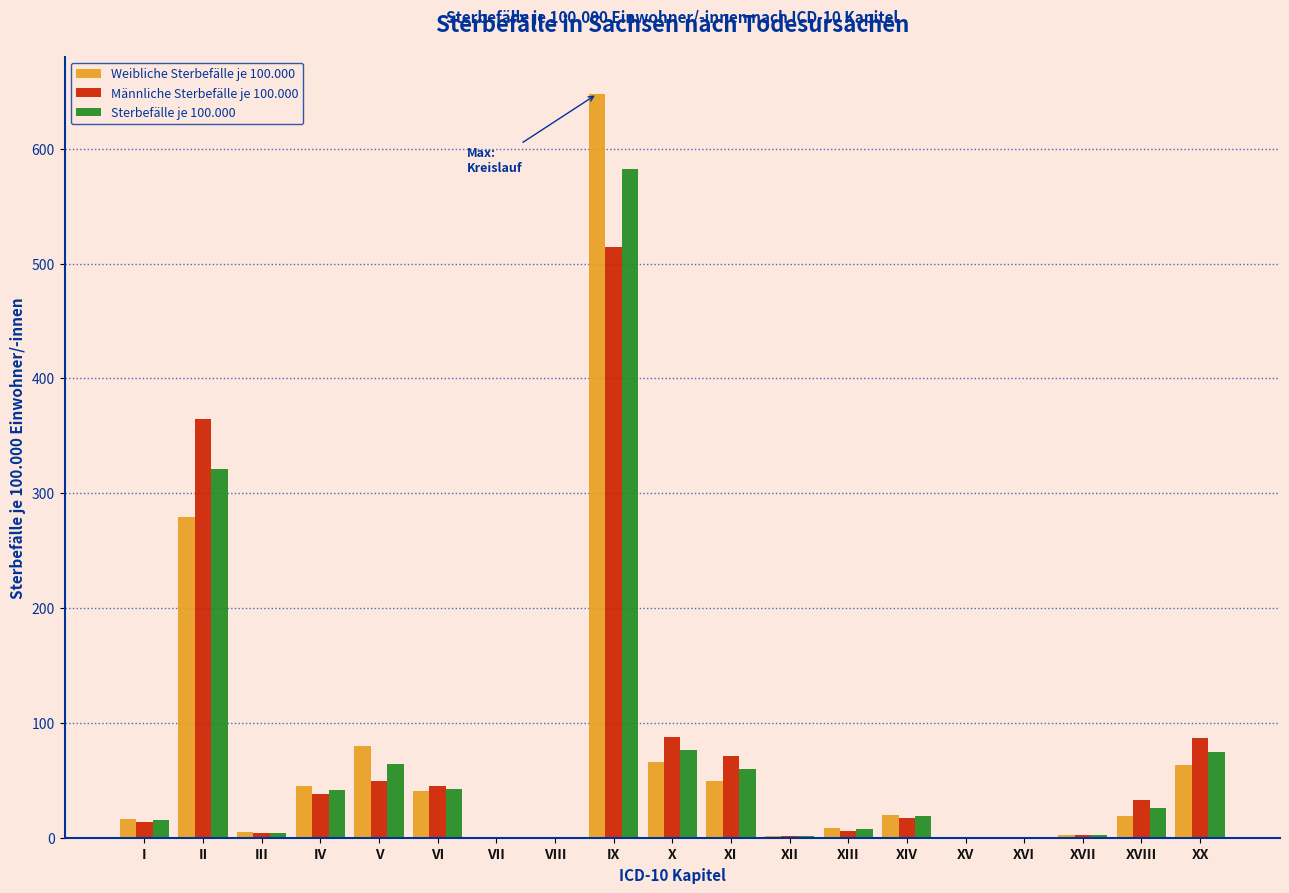

What is the sum of the Sterbefälle je 100.000 values at X and VII?

76.5